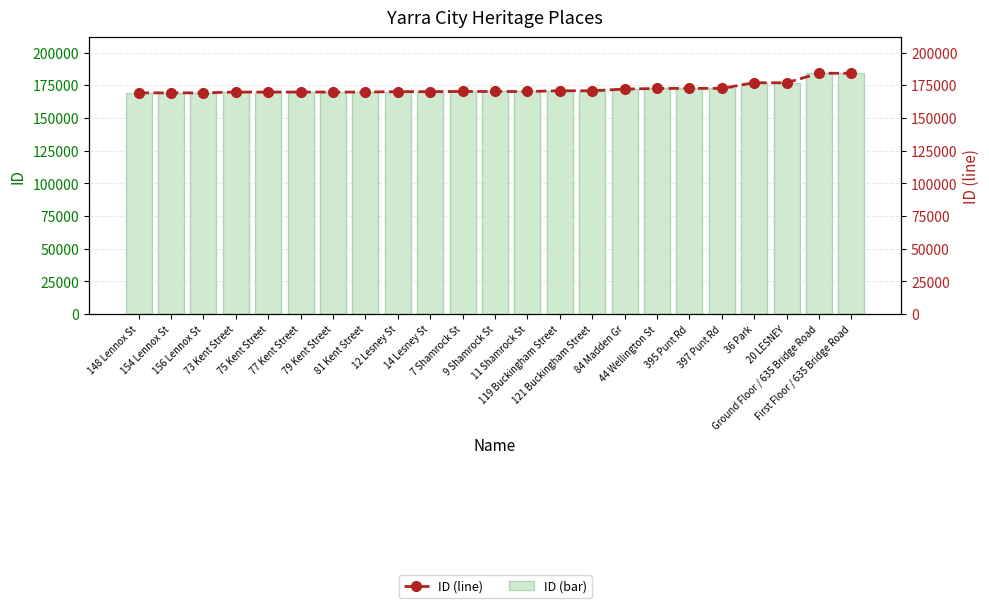

At how many categories does at least one series exceed 178170?

2